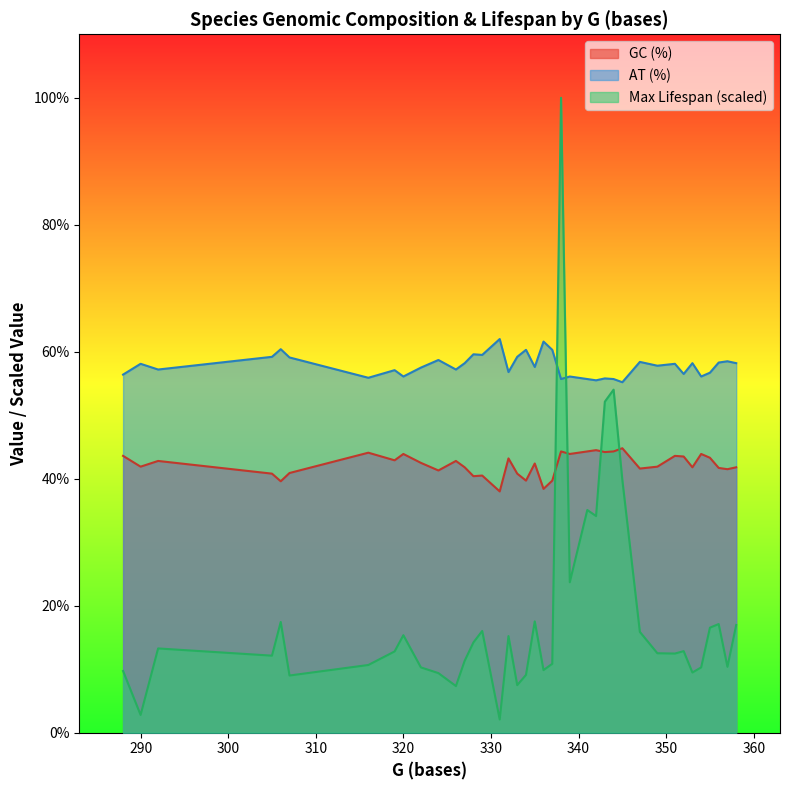

Is it true that GC (%) equals 15.9 at 290?

False